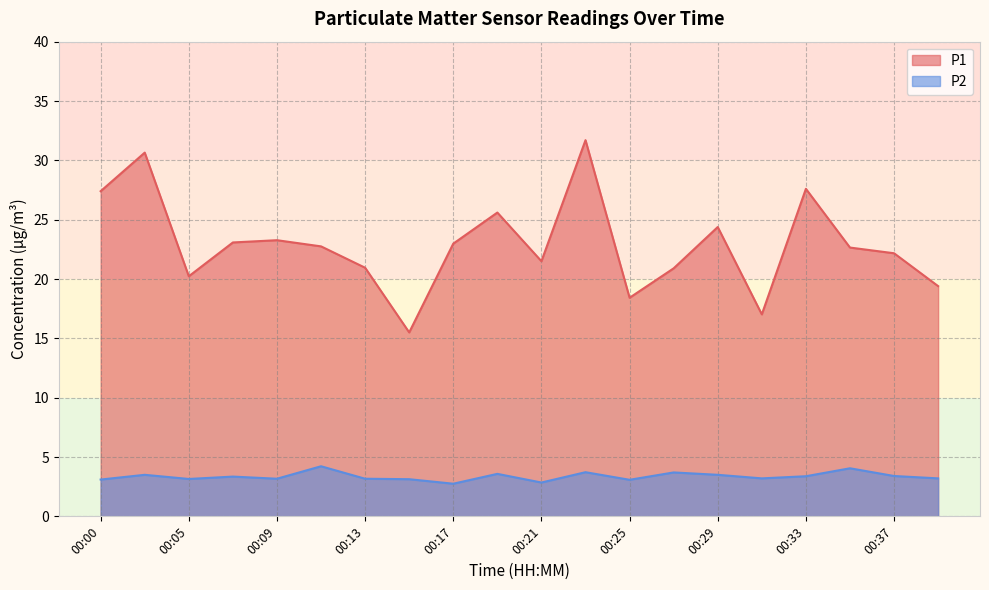

Read the P2 value at 00:05.

3.1